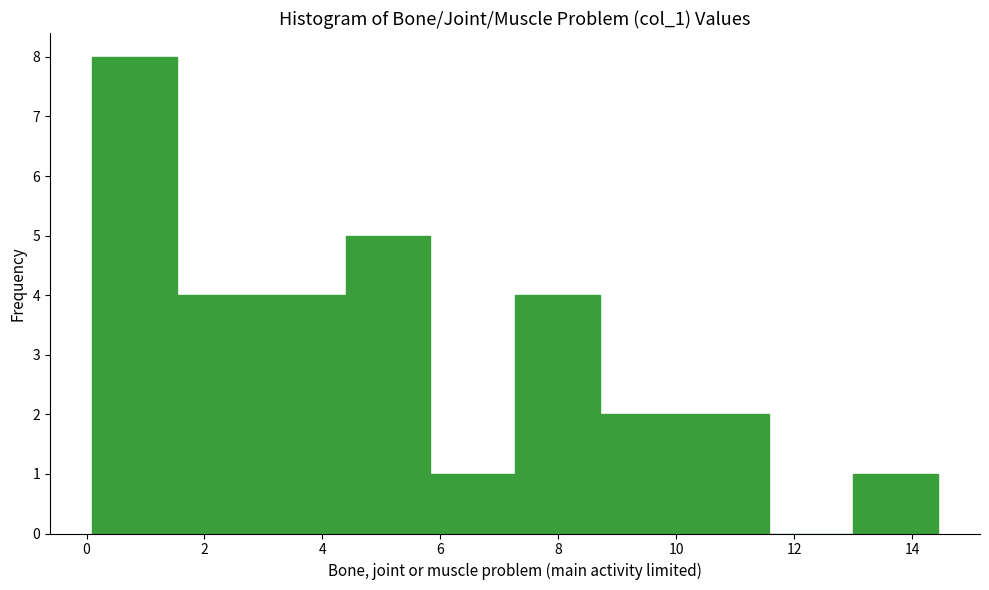

Reading left to right, list every bar in this chart as the range it spans on the x-axis followed by its height. Neither the bar edges nor the heights are printed on the chart, so give them approximately, as read against the axes.

0.0 to 1.6: 8
1.6 to 3.0: 4
3.0 to 4.4: 4
4.4 to 5.8: 5
5.8 to 7.2: 1
7.2 to 8.6: 4
8.6 to 10.2: 2
10.2 to 11.6: 2
11.6 to 13.0: 0
13.0 to 14.4: 1